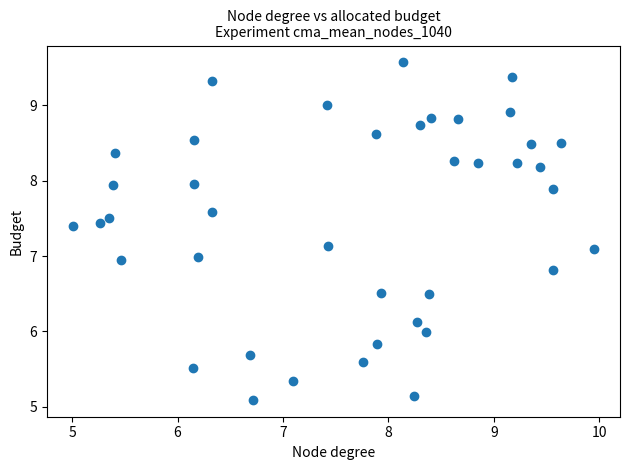

What is the range of Y values (max minus min)?

4.5